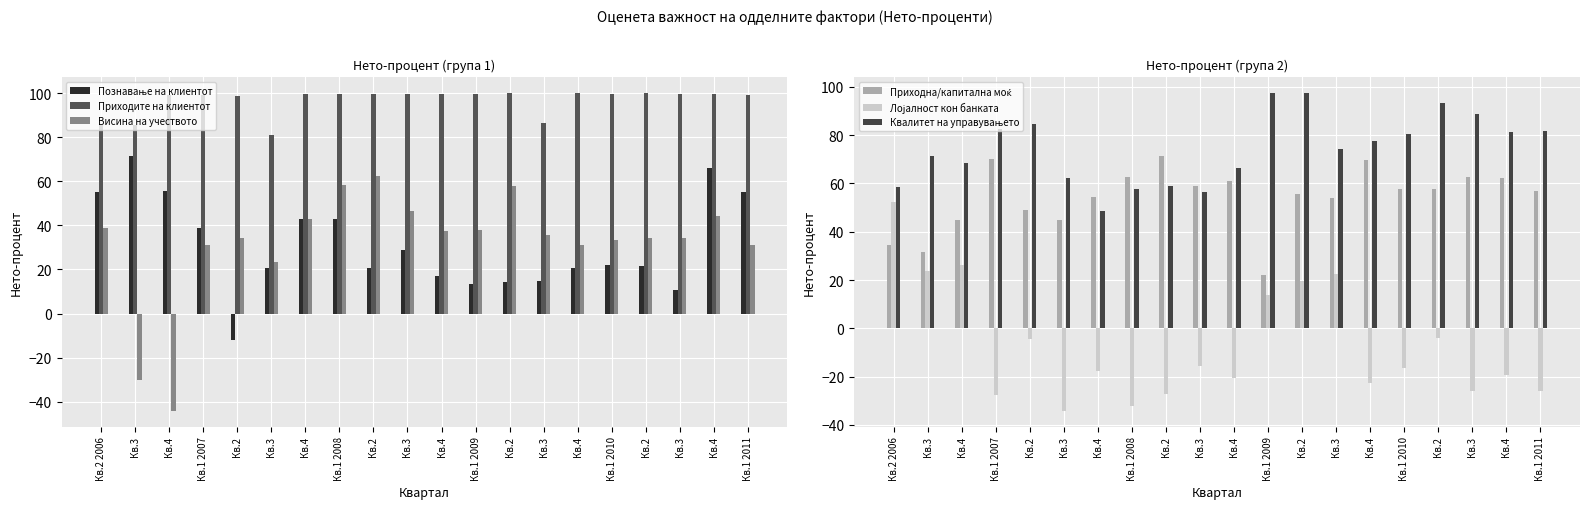

At how many categories does at least one series exceed -28?

20